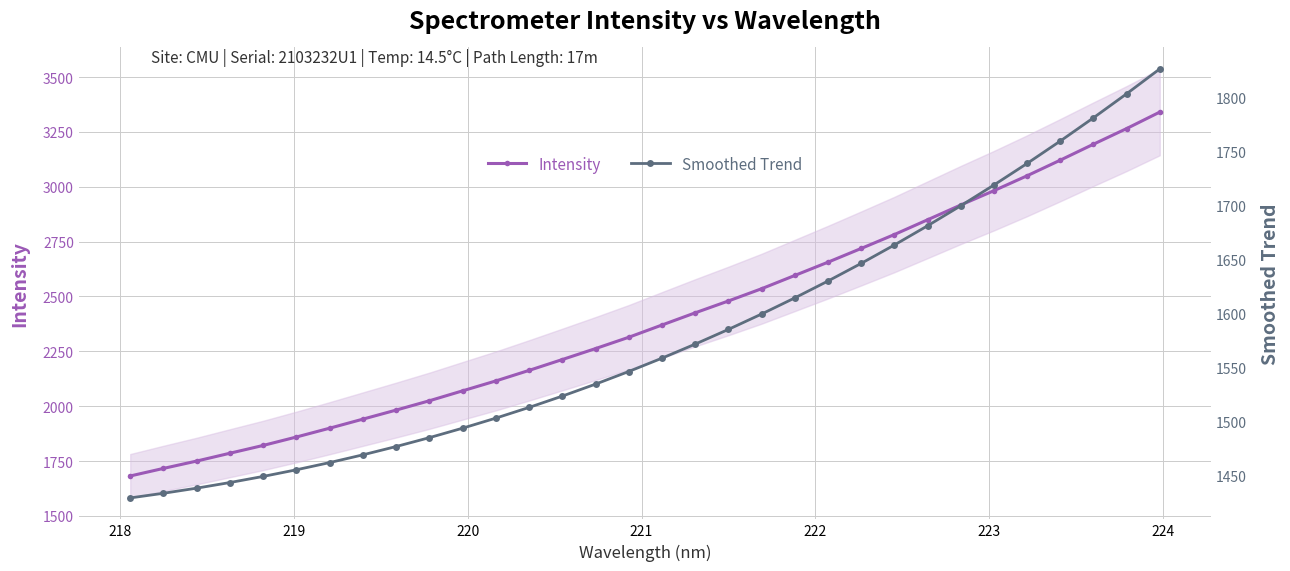

Is this an area chart (filled region under the line)?

No